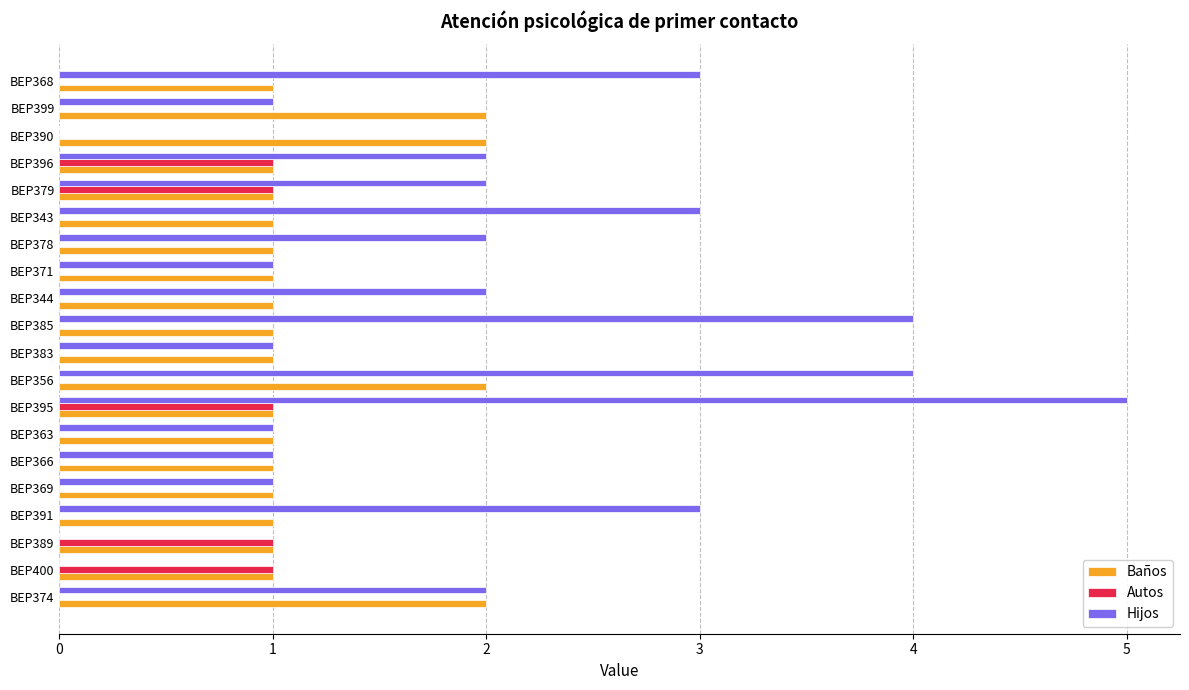

The Hijos series shows 4 at BEP385. True or false?

True